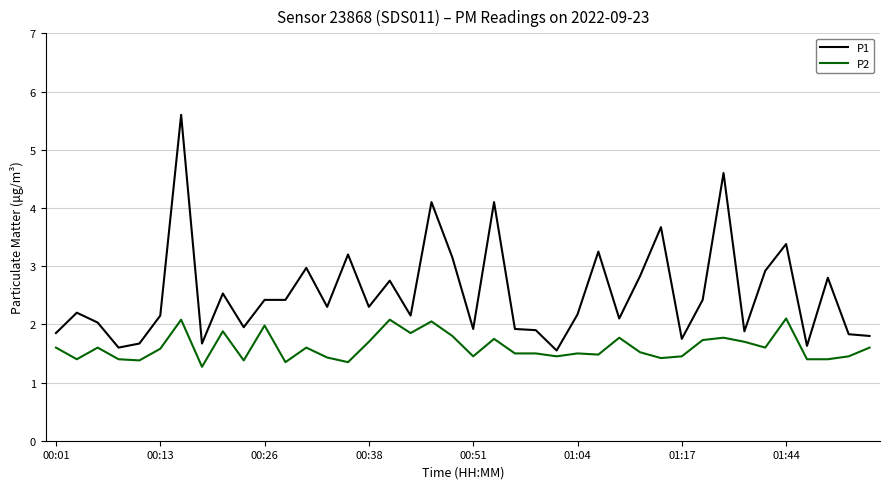

What is the difference between the maximum and minimum values in the P2 series?

0.8